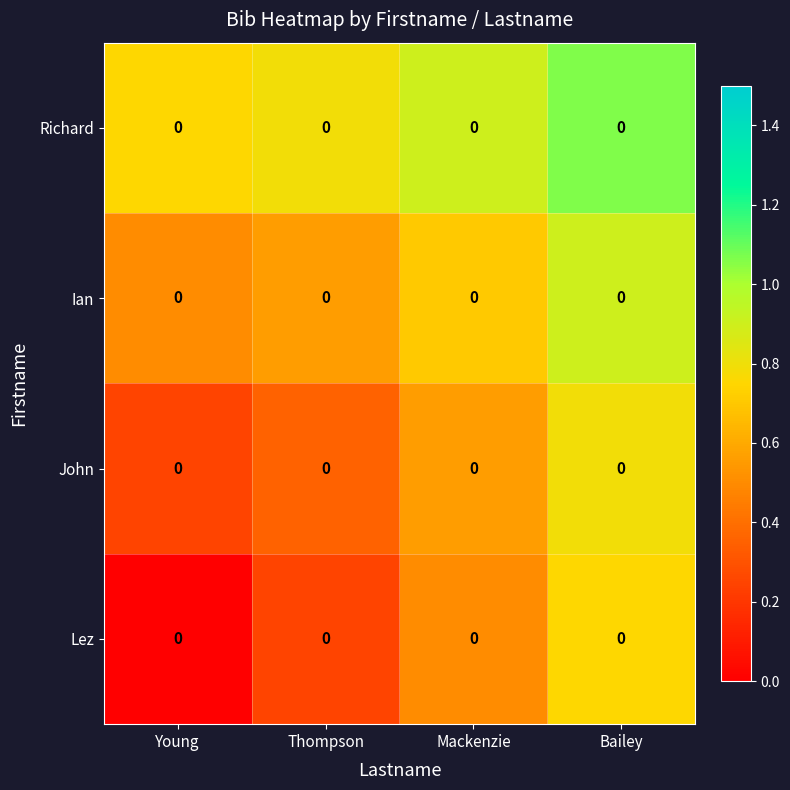

Reading left to right, transcribe all the data shown in this chart.

Lez: Young=0.0	Thompson=0.0	Mackenzie=0.0	Bailey=0.0
John: Young=0.0	Thompson=0.0	Mackenzie=0.0	Bailey=0.0
Ian: Young=0.0	Thompson=0.0	Mackenzie=0.0	Bailey=0.0
Richard: Young=0.0	Thompson=0.0	Mackenzie=0.0	Bailey=0.0